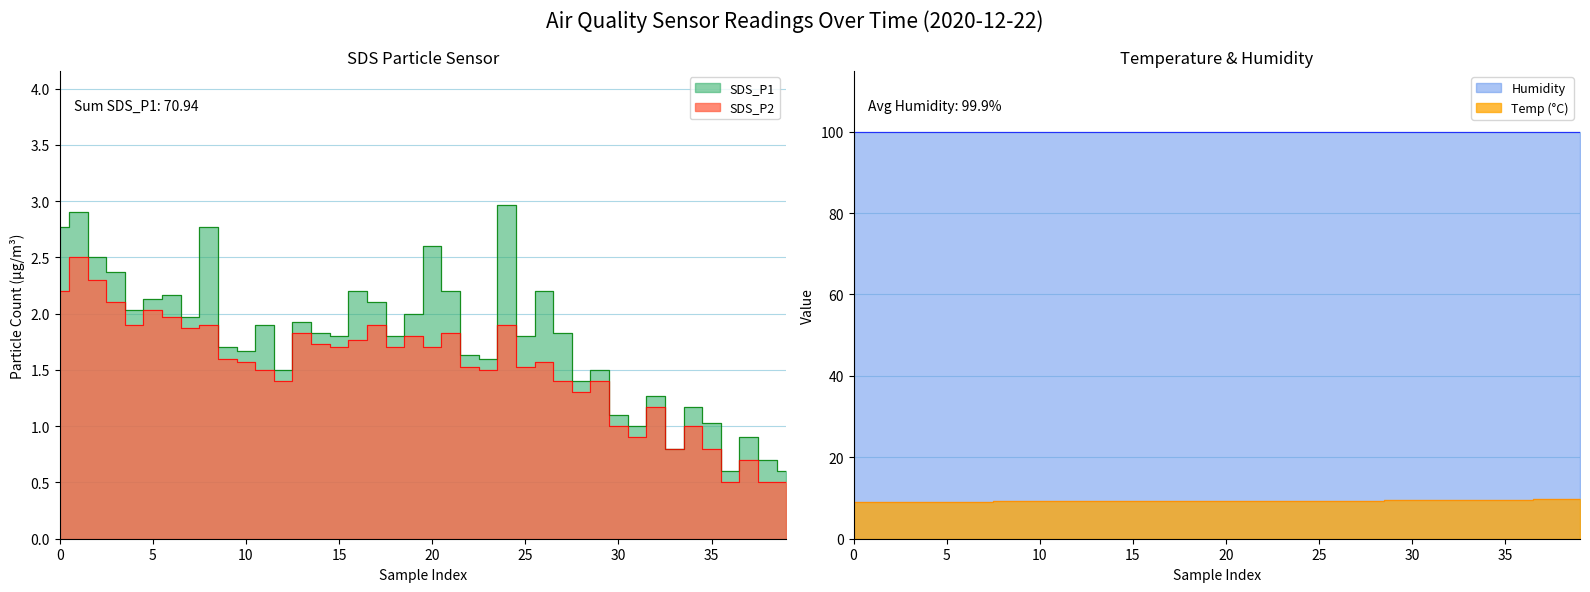

True or false: SDS_P2 and Temp intersect in this chart.

False